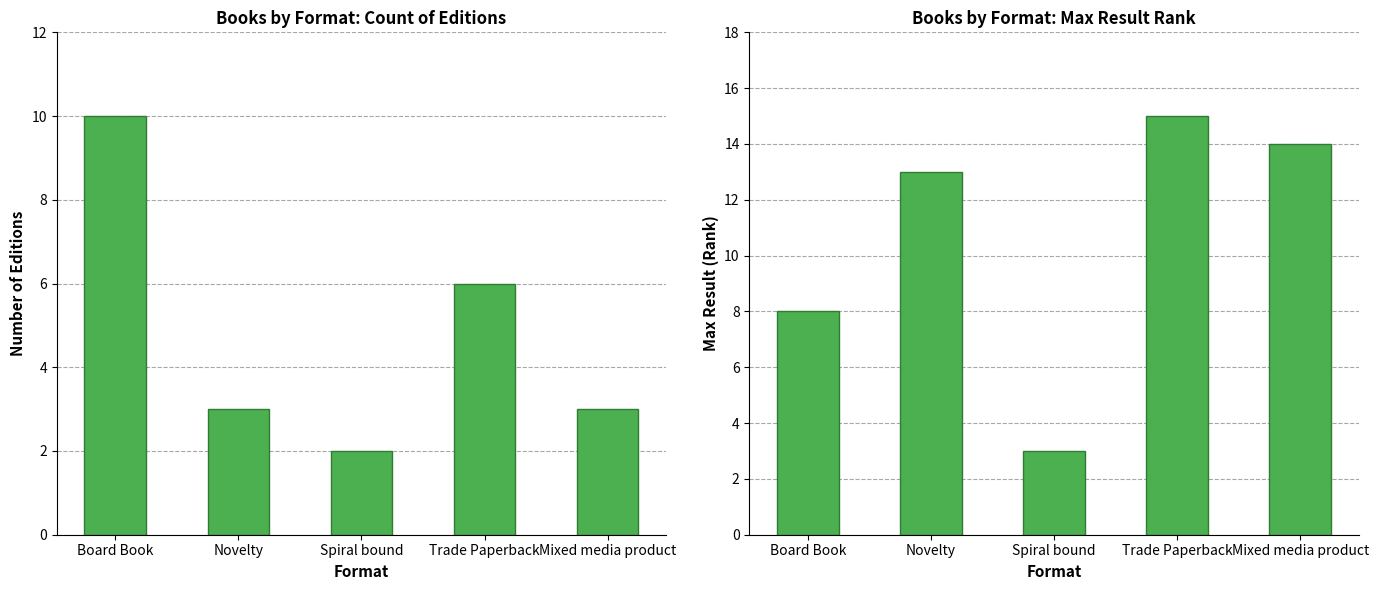

What is the label of the 1st bar from the right?

Mixed media product